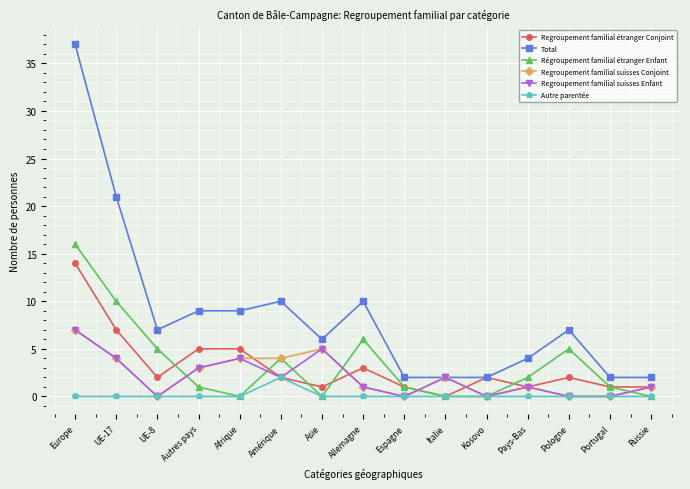

Where is Total nearest to the value 19?

UE-17